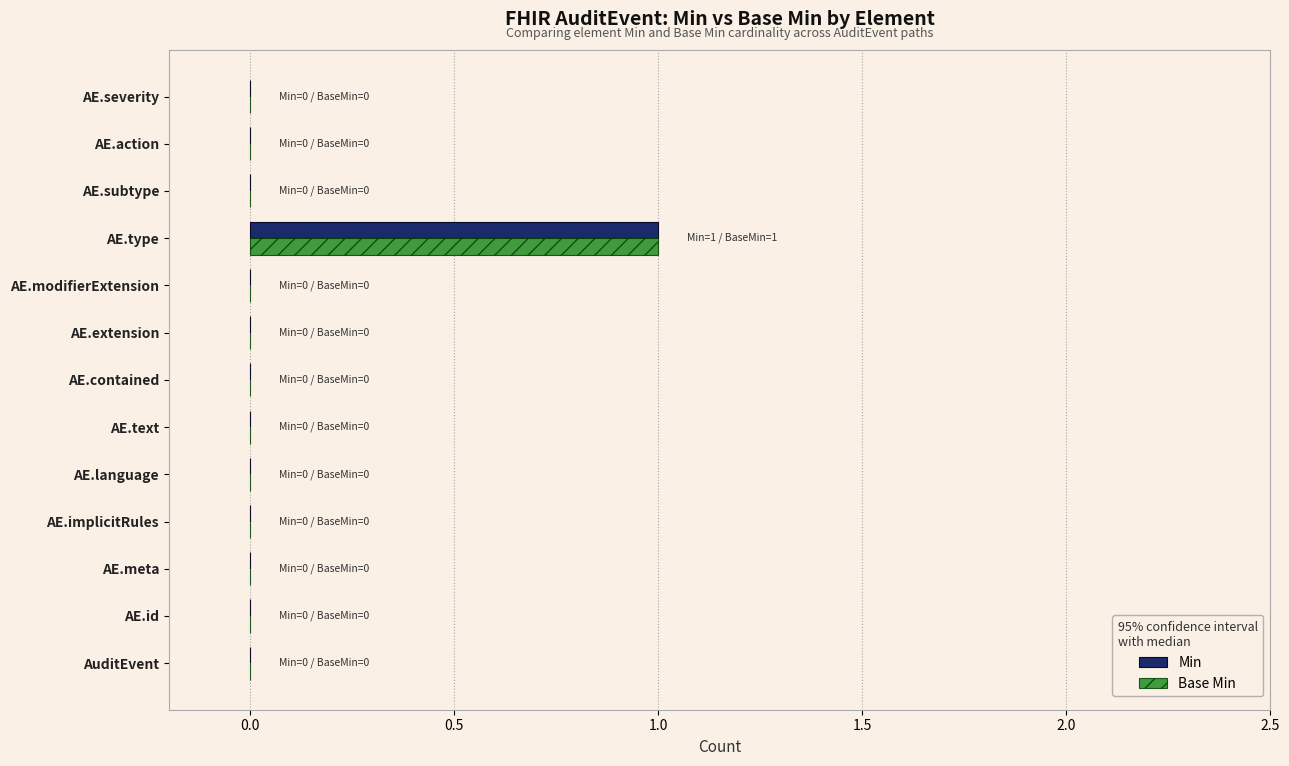

Is it true that Min equals 0 at AE.extension?

True